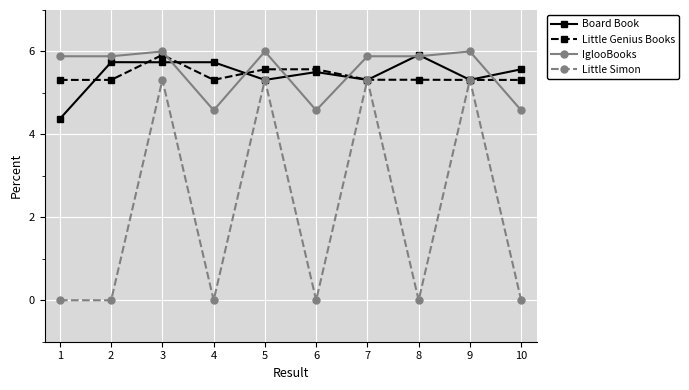

What is the maximum value for Little Simon?

5.3